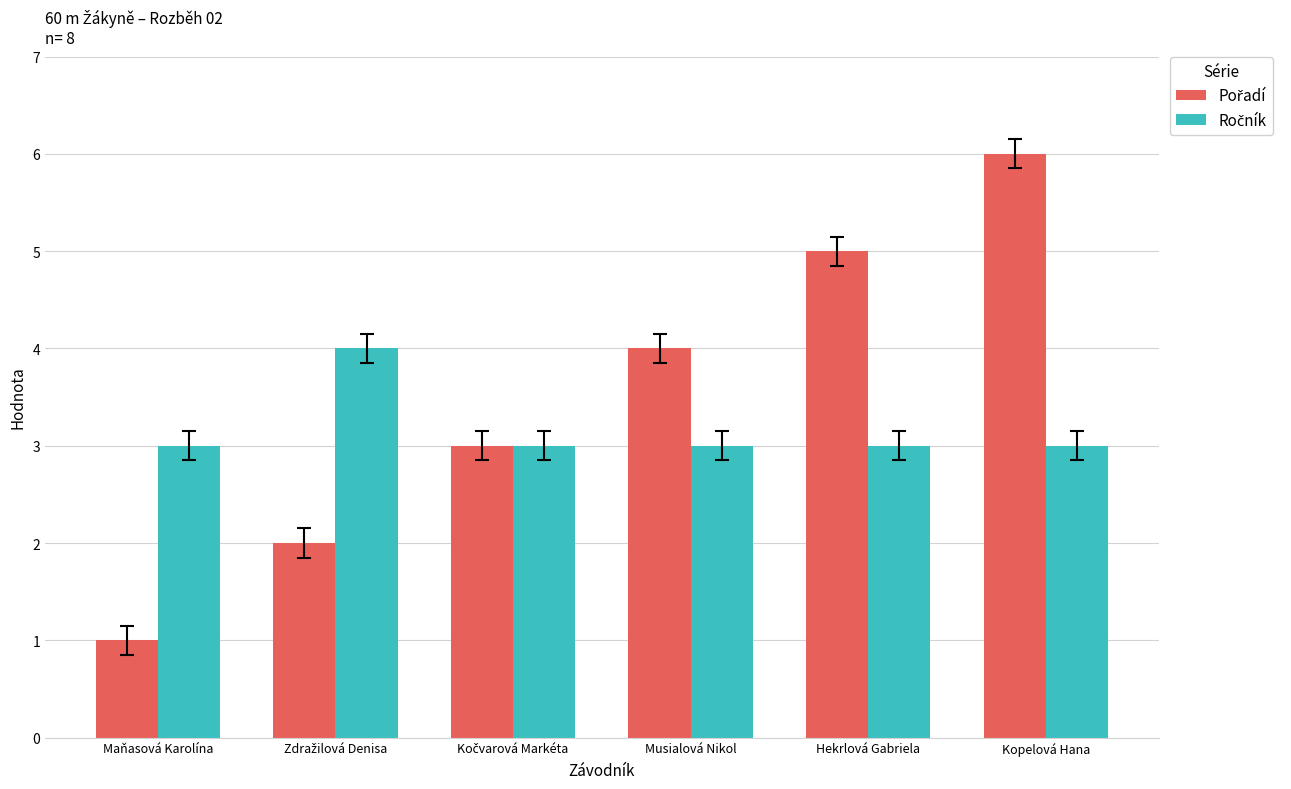

Which label corresponds to the largest value in the chart?

Kopelová Hana